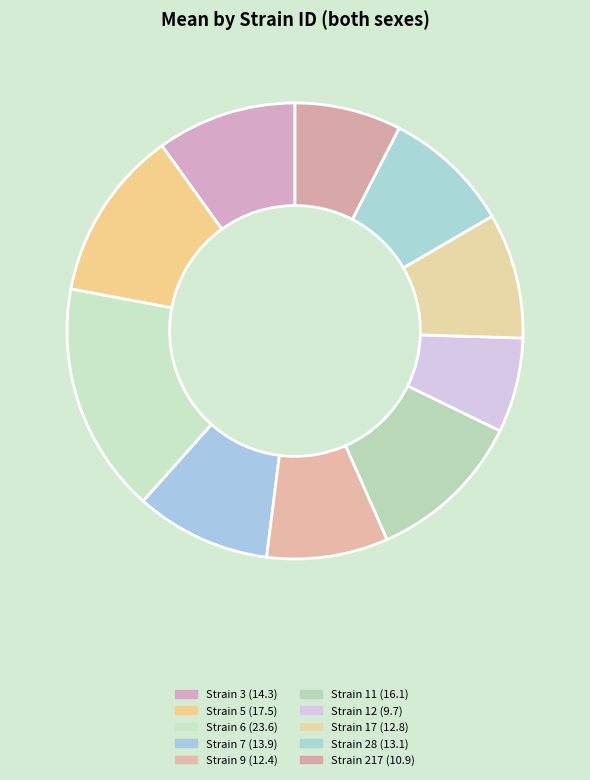

Which category has the smallest portion of the pie?

12